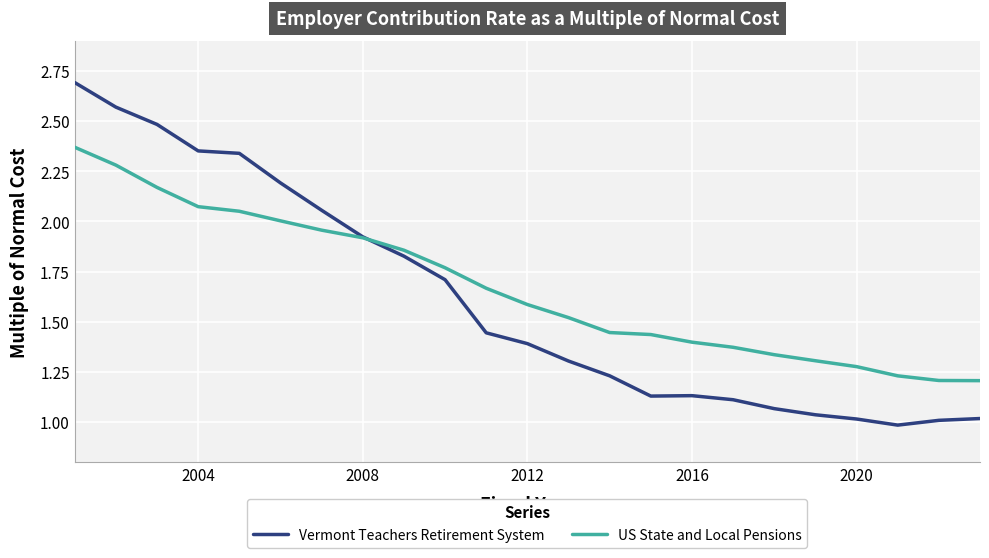

List the series in order of their peak value, lowest first.

US State and Local Pensions, Vermont Teachers Retirement System